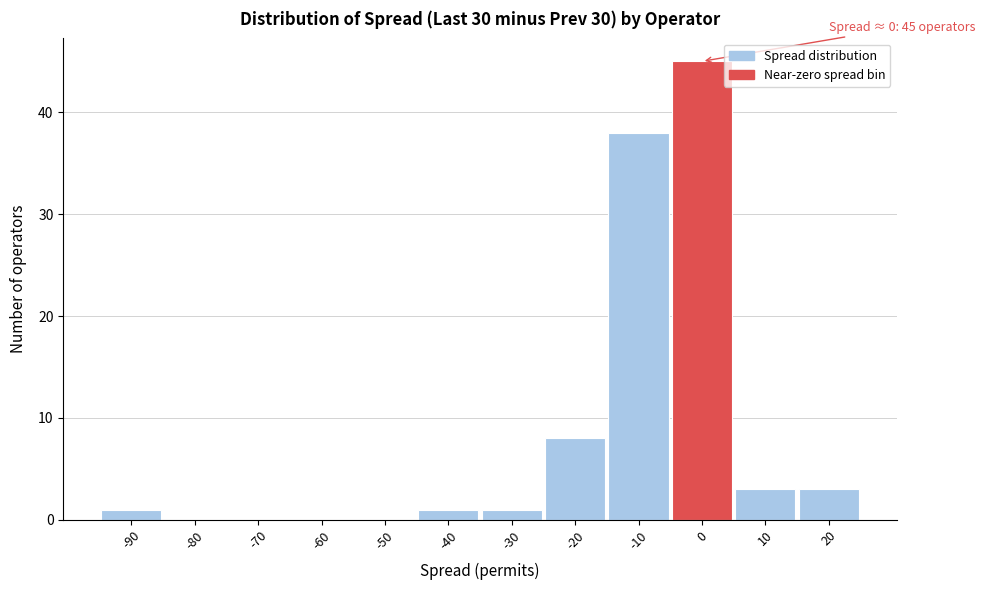

Reading right to left, transcribe all the data shown in this chart.

20=3	10=3	0=45	-10=38	-20=8	-30=1	-40=1	-50=0	-60=0	-70=0	-80=0	-90=1